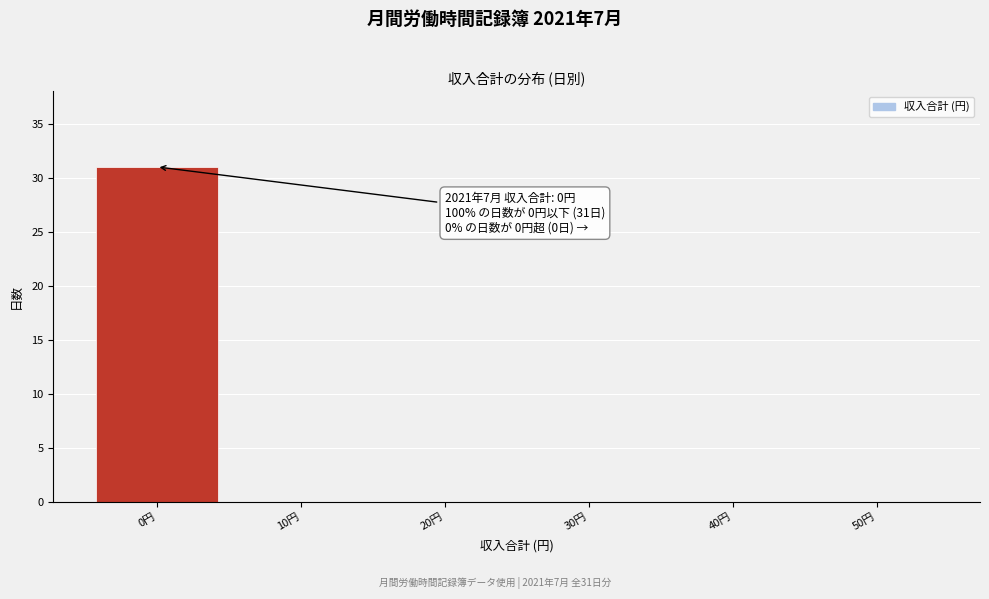

Reading left to right, list all the values displayed in this chart.

0円=31	10円=0	20円=0	30円=0	40円=0	50円=0